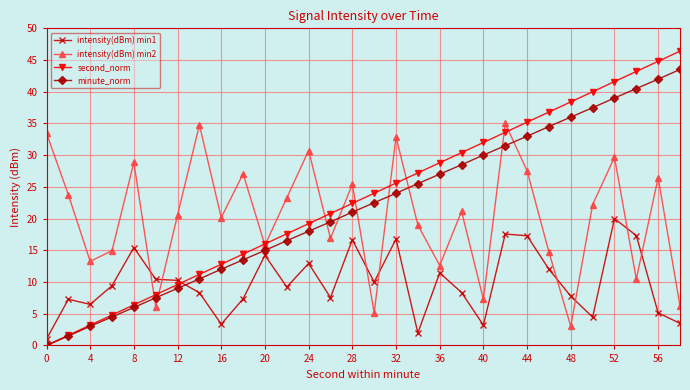

Which series has the largest range (max minus min)?

second_norm